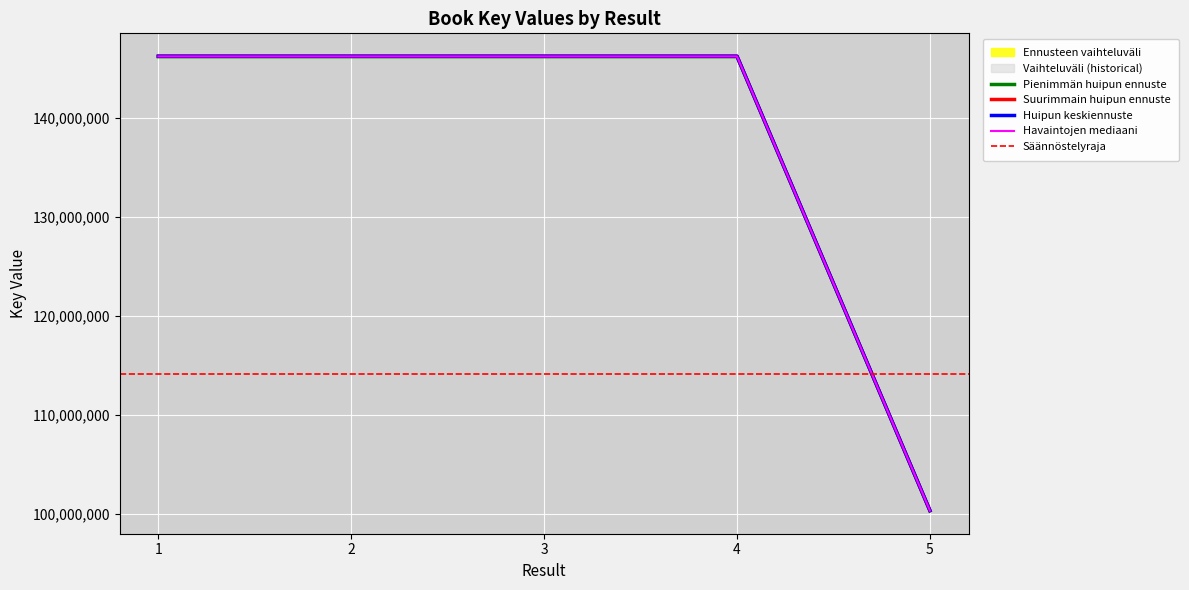

What value does the data have at 1?

146168159.7